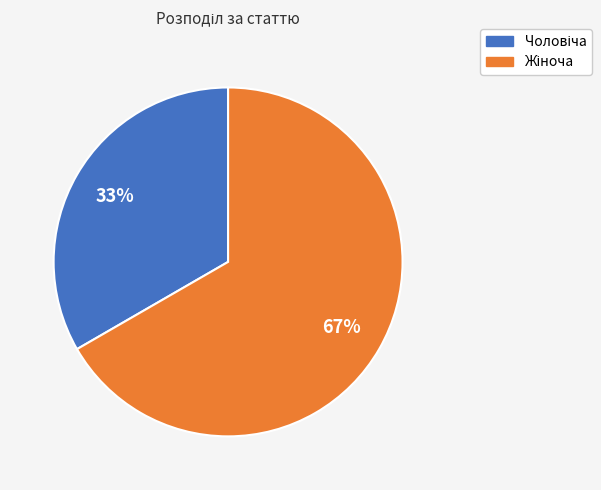

To the nearest percent, what is the average slice percentage?

50%